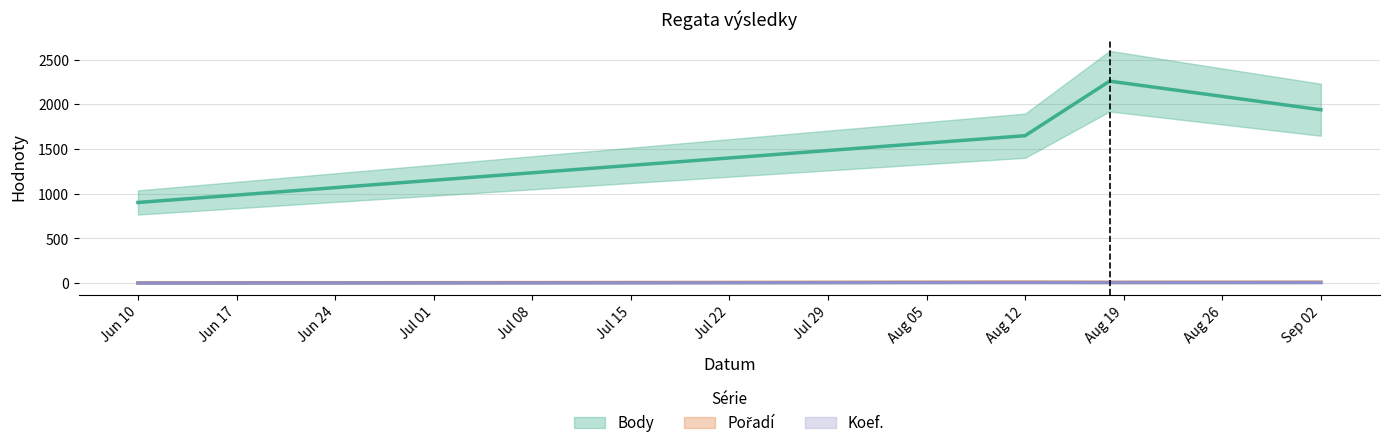

What is the greatest value displayed?

2260